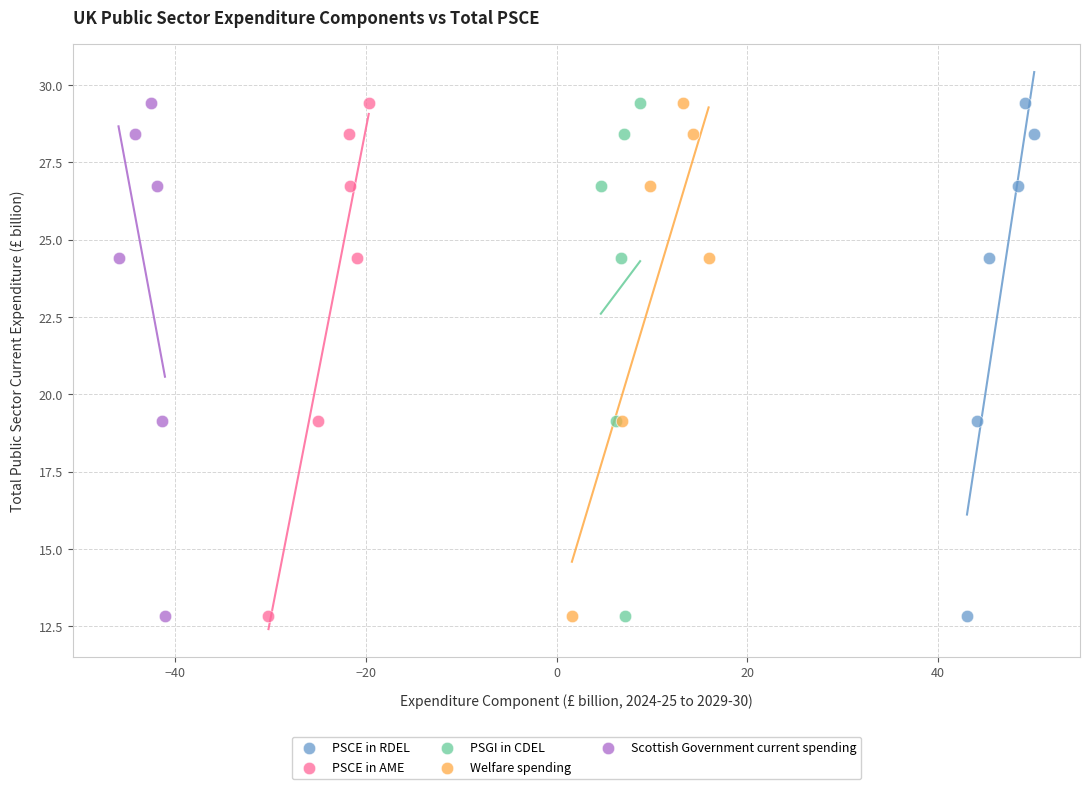

What are all the series names shown in the legend?

PSCE in RDEL, PSCE in AME, PSGI in CDEL, Welfare spending, Scottish Government current spending